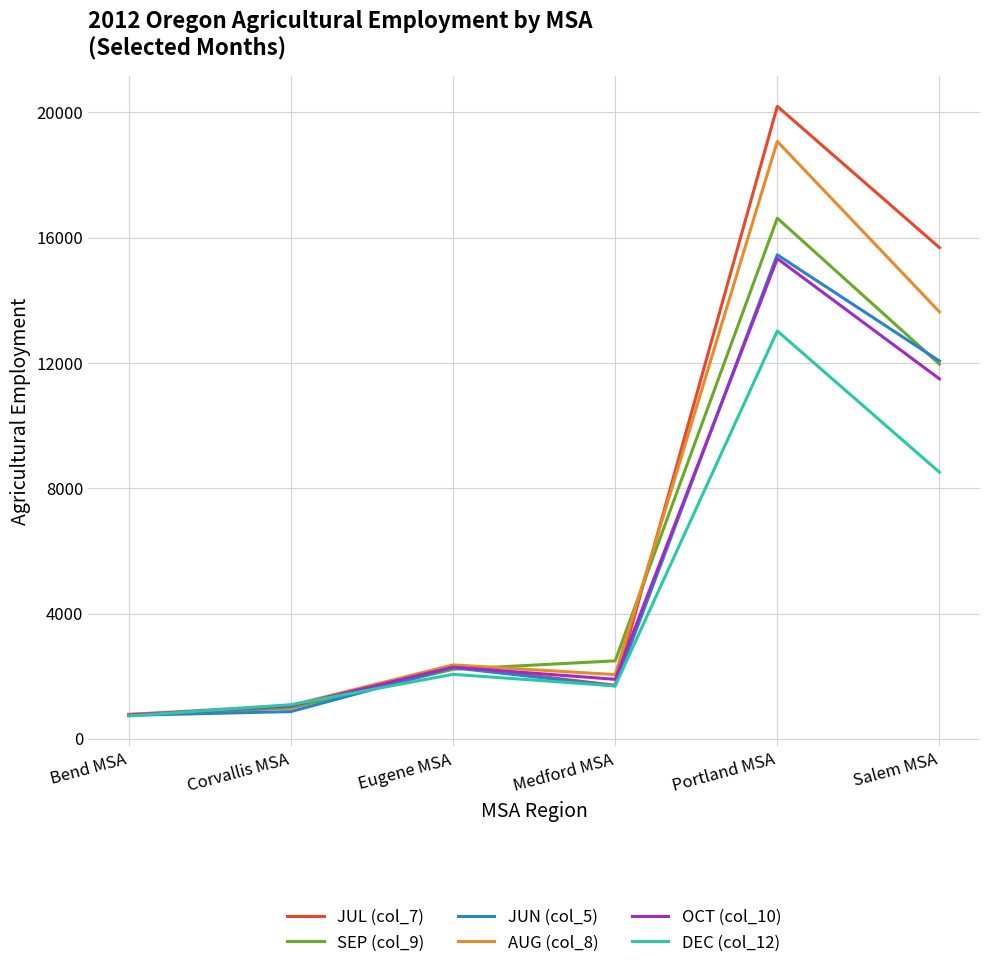

Which series changed the most between Eugene MSA and Portland MSA?

JUL (col_7)